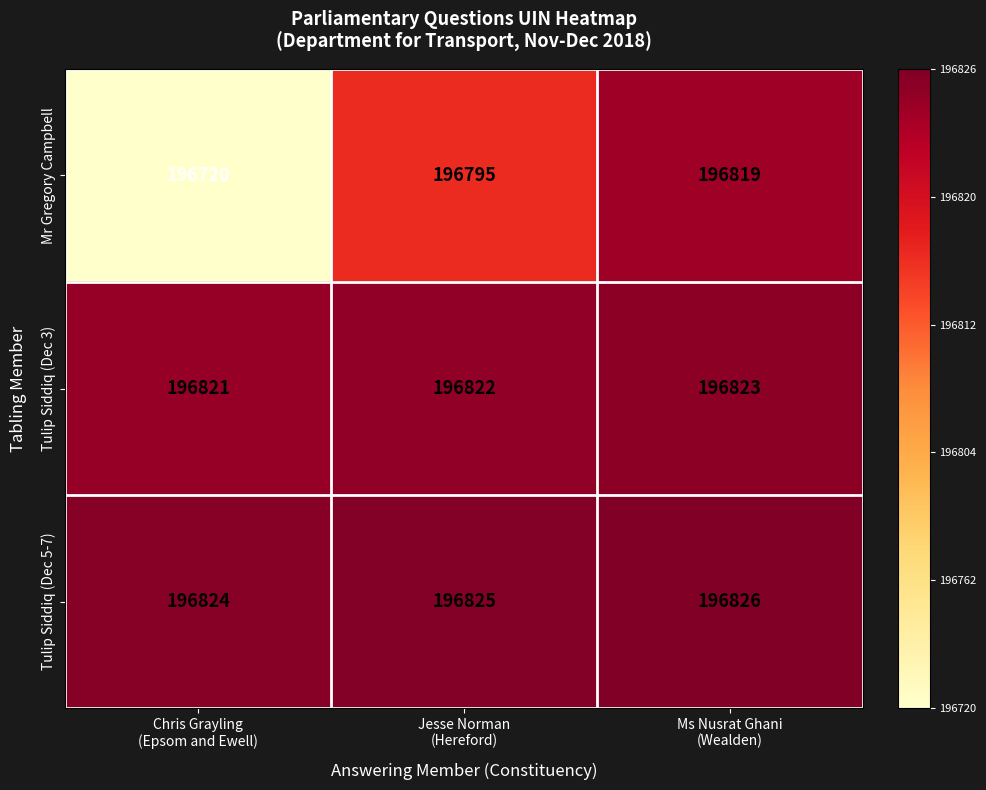

Which series has the largest range (max minus min)?

Mr Gregory Campbell